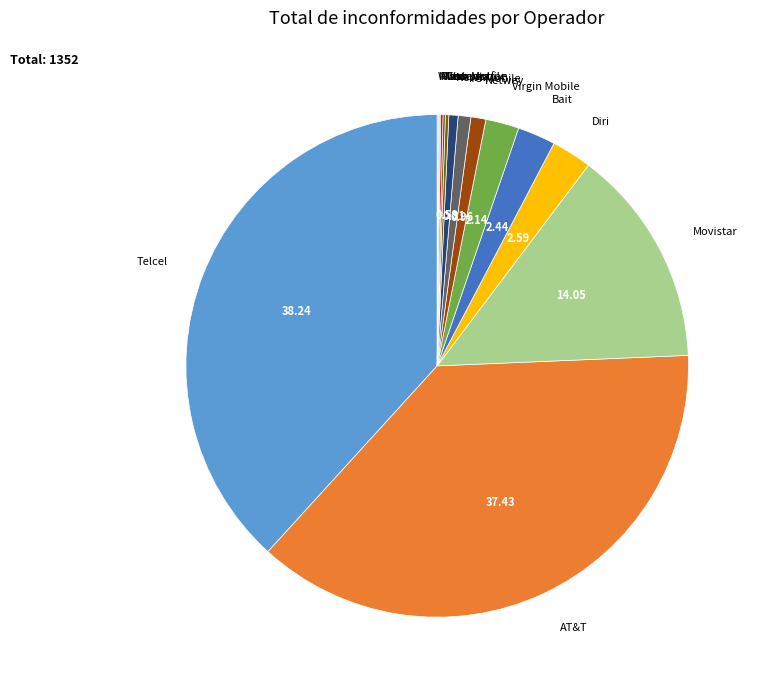

Does Newww account for over 50% of the chart?

No